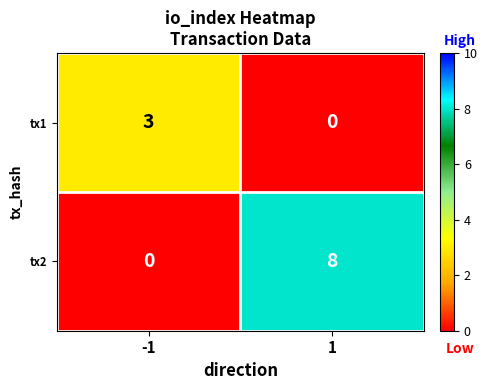

What is the maximum value shown in the chart?

8